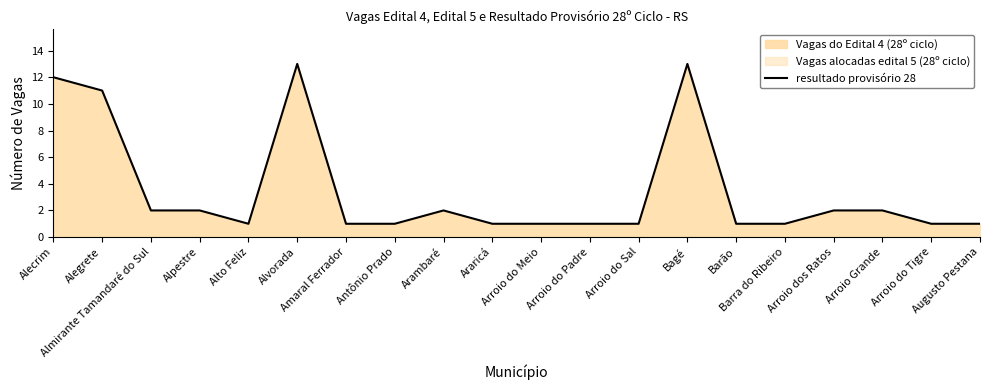

Which category has the lowest value across all series?

Alto Feliz